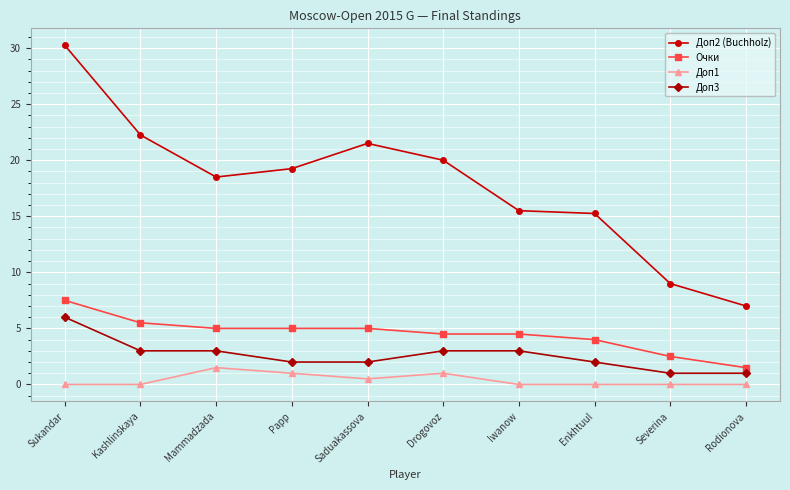

The Доп1 series shows 1.5 at Mammadzada. True or false?

True